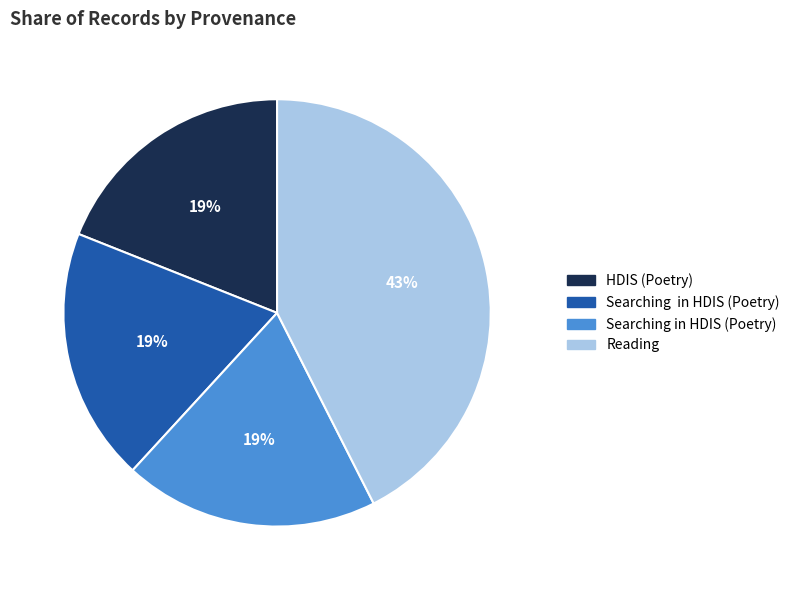

Is there any slice that represents more than half of the pie?

No